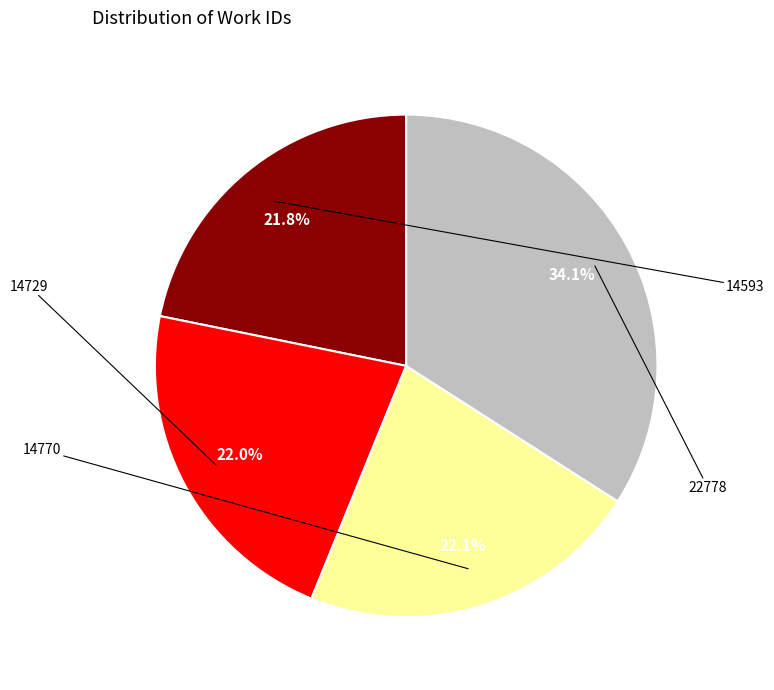

Rank the categories by value from highest to lowest.

22778, 14770, 14729, 14593